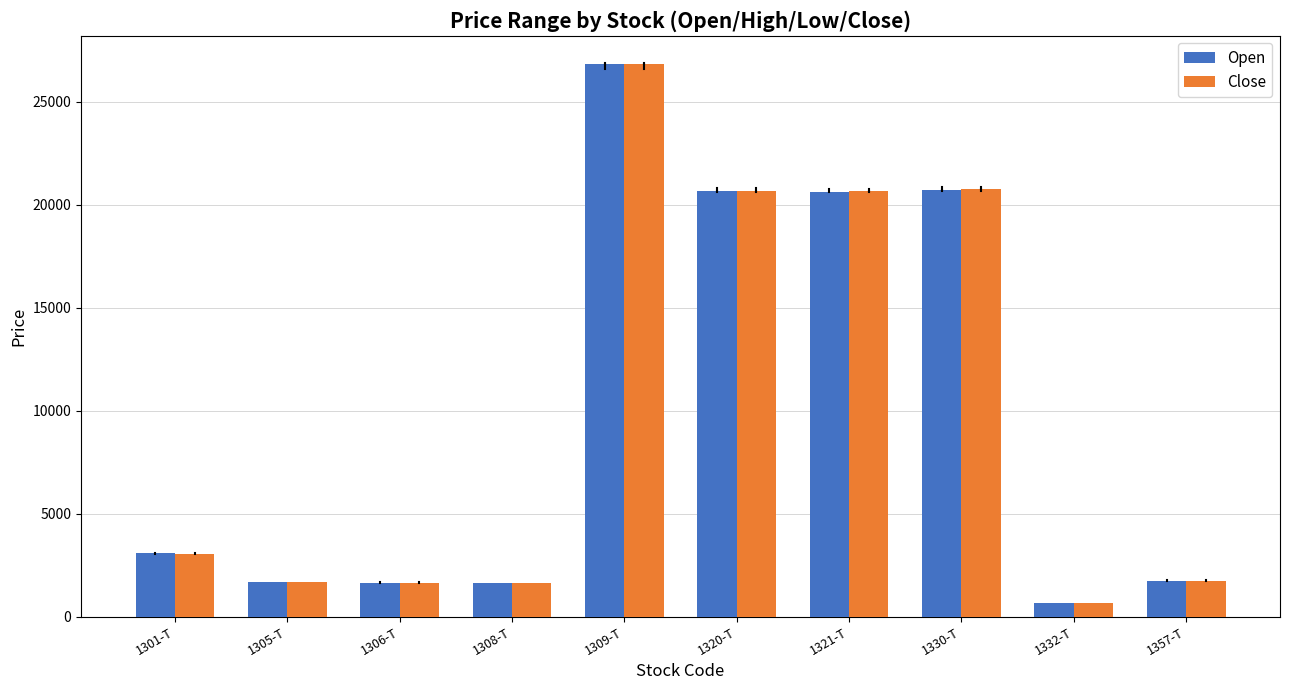

Is the value of Close at 1332-T greater than the value of Open at 1305-T?

No